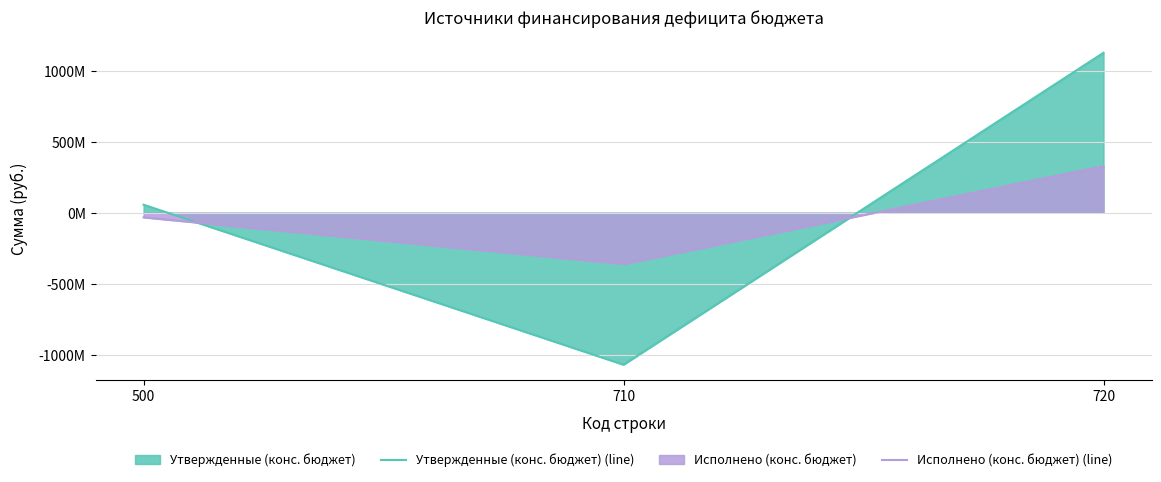

At 500, list the series in order from largest to smallest.

Утвержденные (конс. бюджет) (line), Исполнено (конс. бюджет) (line)